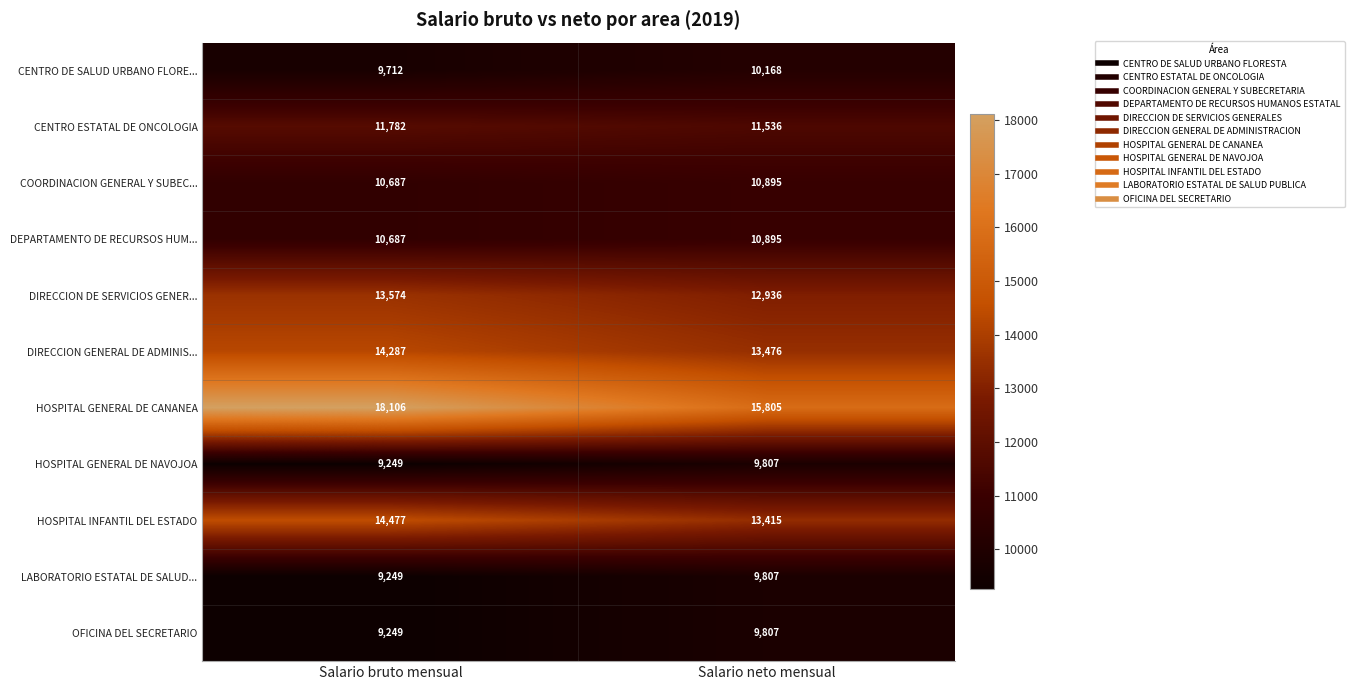

What is the sum of all DIRECCION GENERAL DE ADMINIS... values?

27763